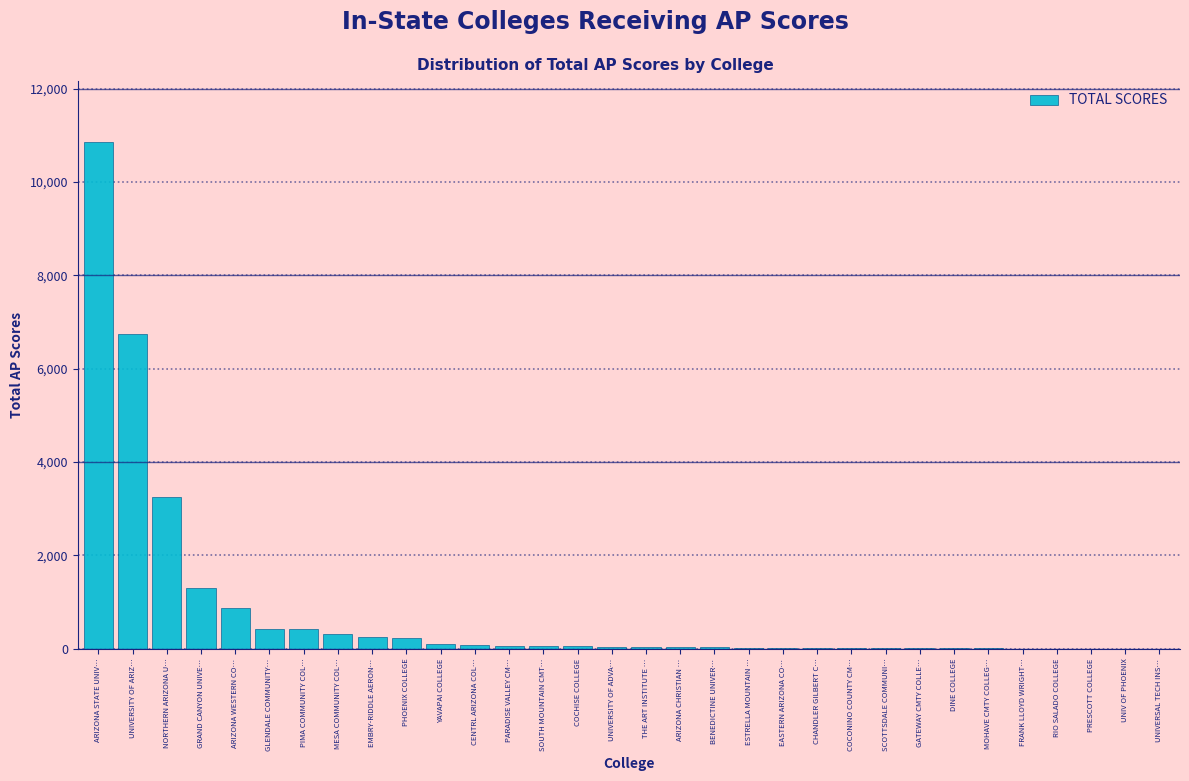

At which label is the value closest to 5432?

UNIVERSITY OF ARIZ…